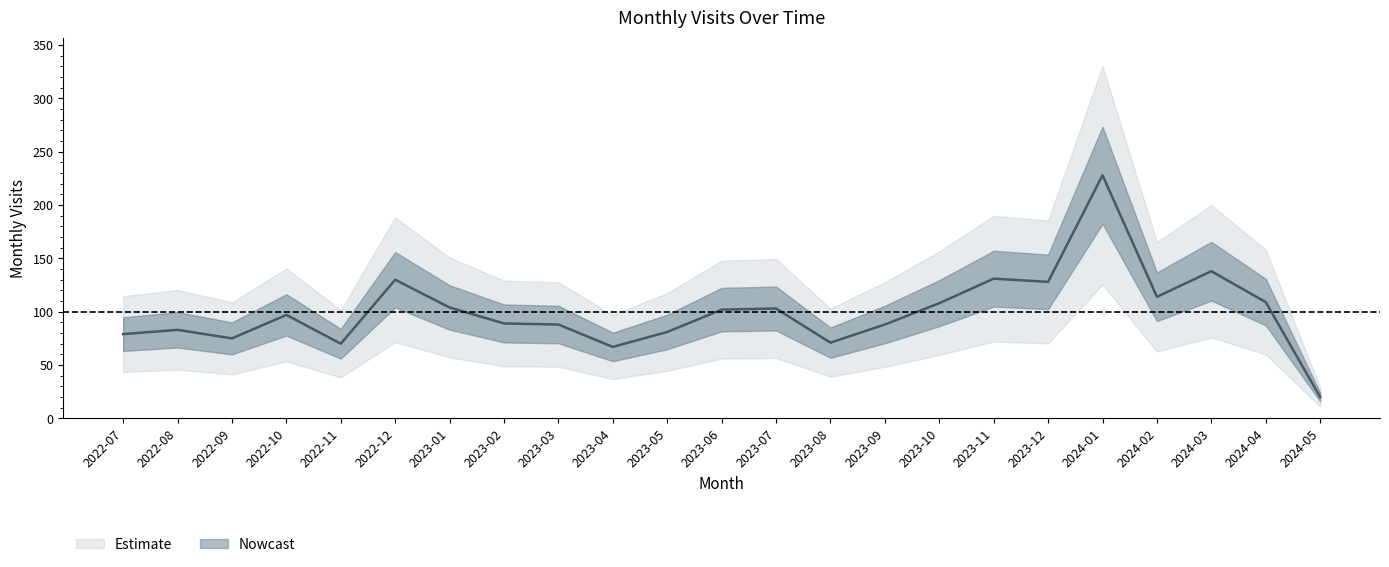

The chart shows a value of 112 at 2022-07. True or false?

False